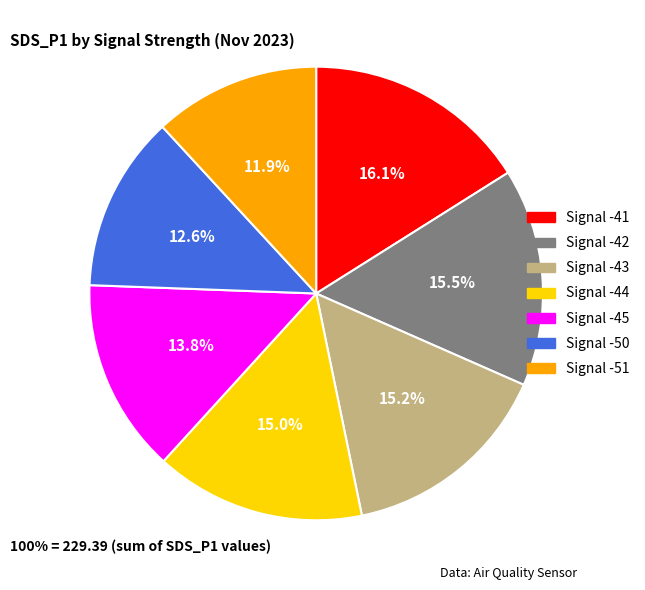

Approximately how many times larger is the value at Signal -44 compared to Signal -43?

1.0